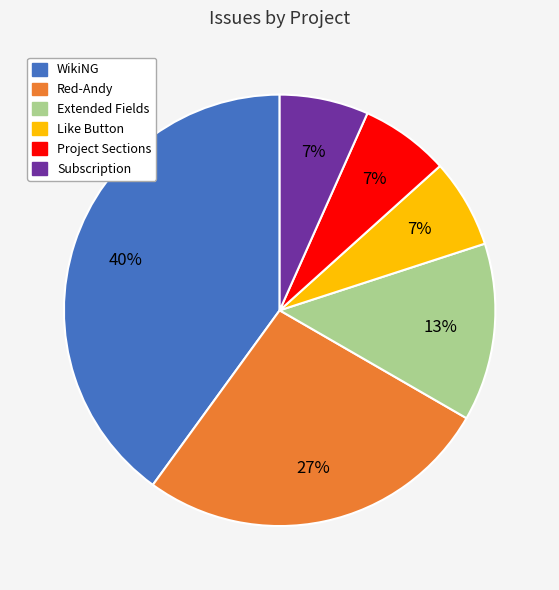

Count the number of slices in the pie.

6